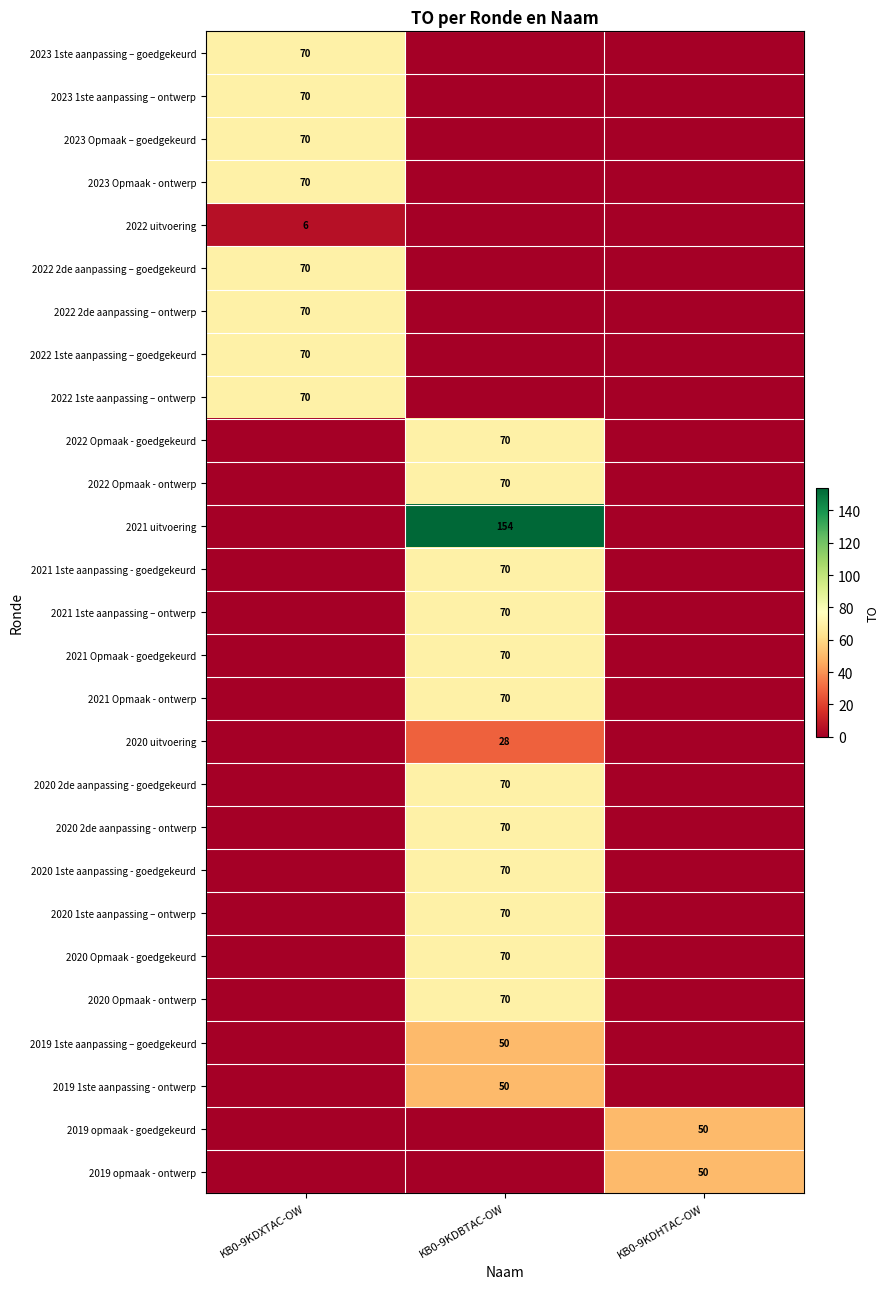

The value of 2020 1ste aanpassing – ontwerp at KB0-9KDBTAC-OW is 70. True or false?

True